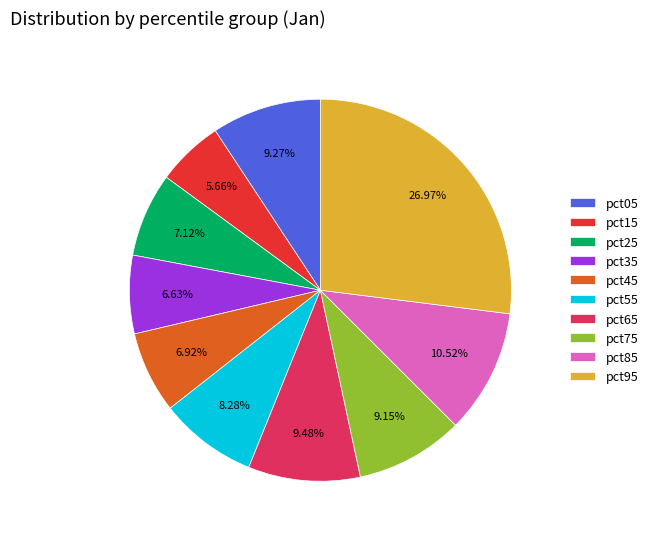

How many slices are in this pie chart?

10